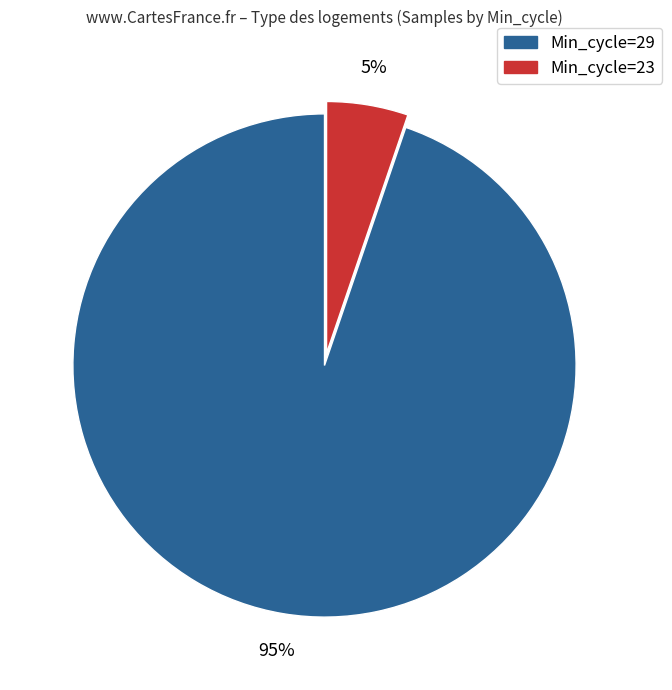

Does any single category account for the majority?

Yes